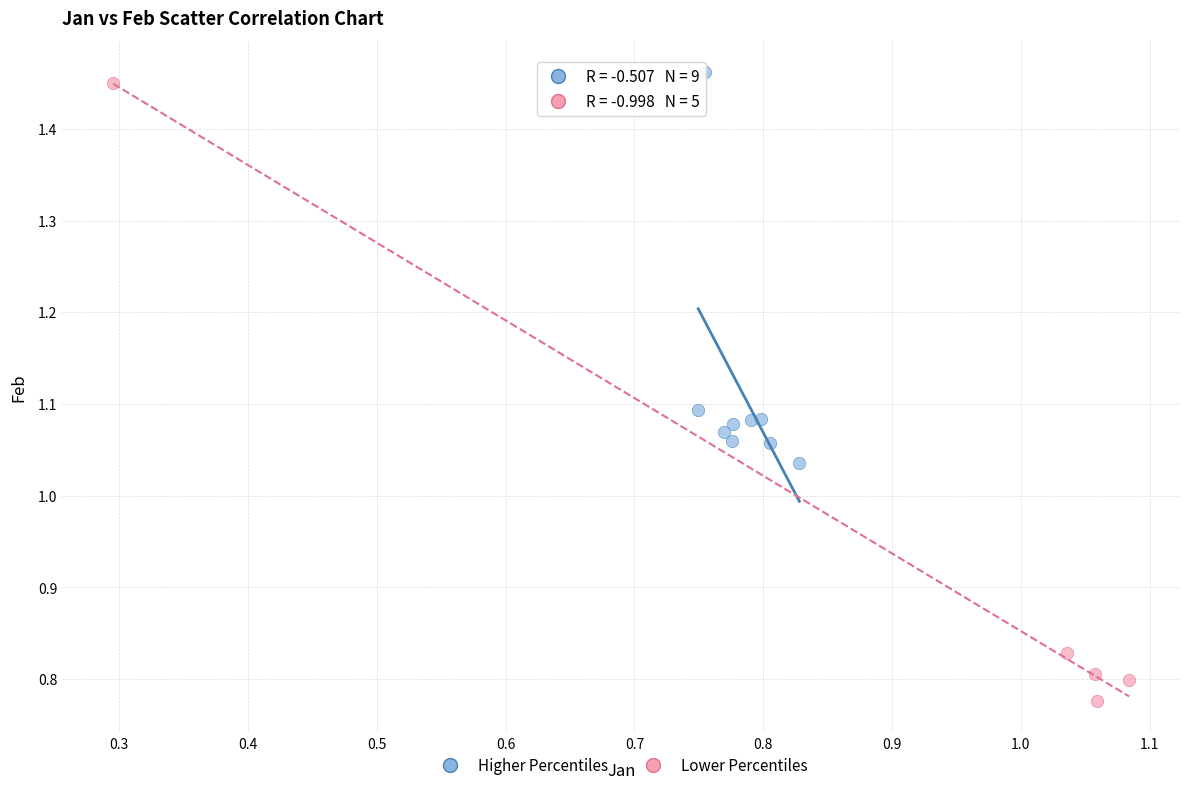

Which series reaches the minimum Y coordinate?

Lower Percentiles